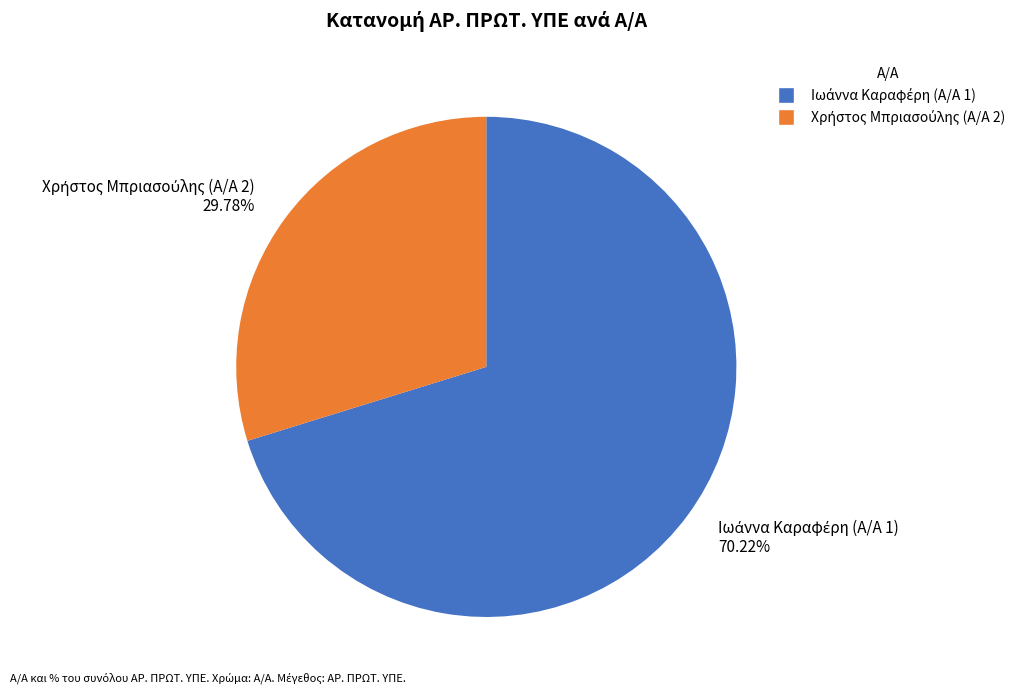

Does any single category account for the majority?

Yes